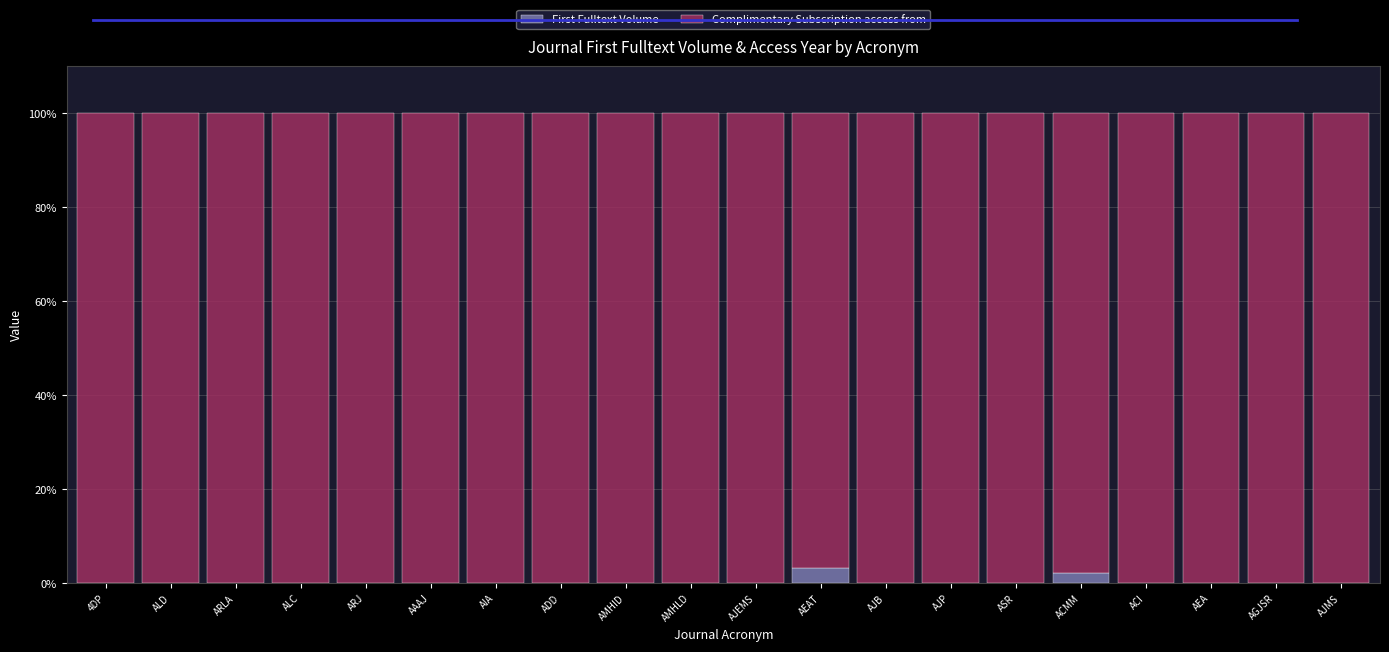

Read the First Fulltext Volume value at ACMM.

2.2